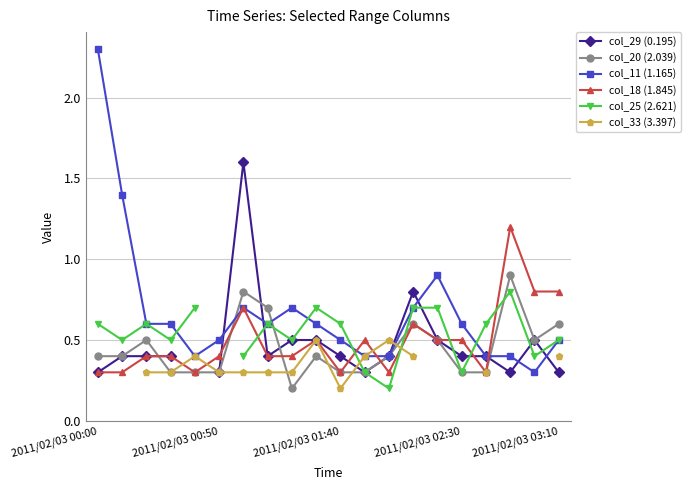

Which category has the highest value in the col_11 (1.165) series?

2011/02/03 00:00